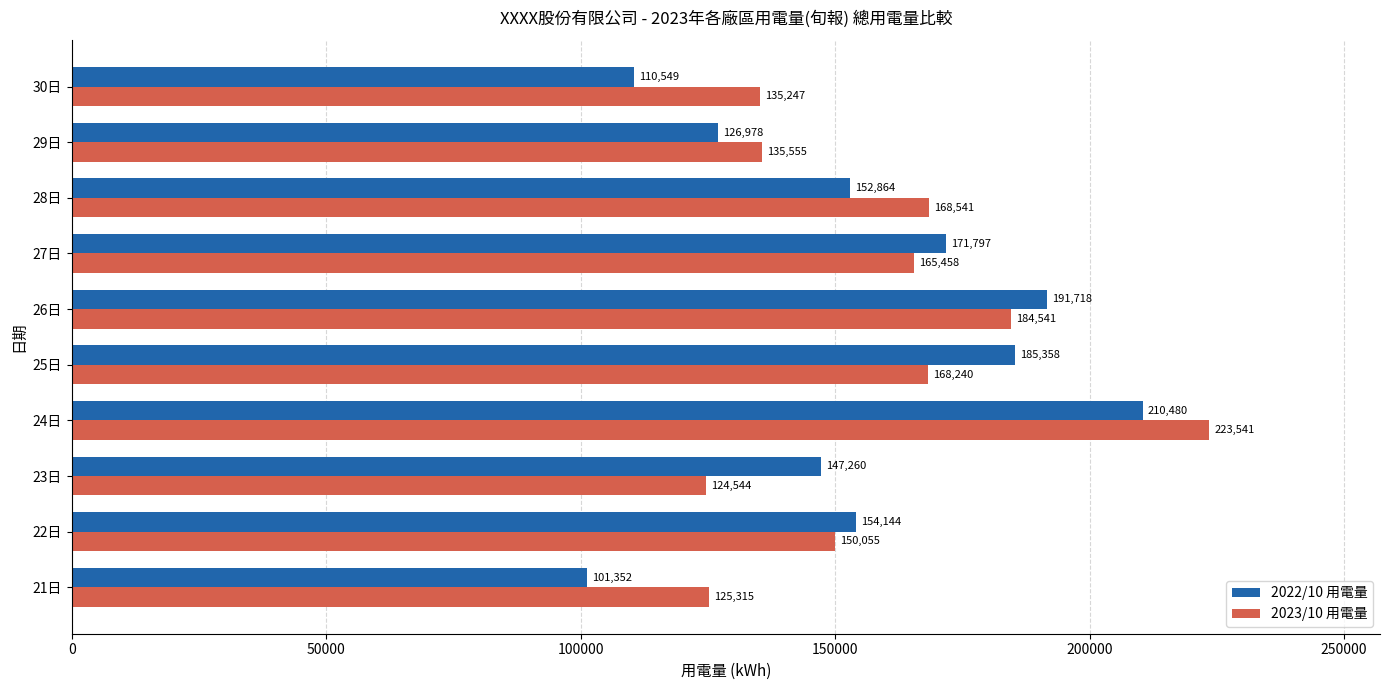

What is the difference between the maximum and second lowest values in the 2023/10 用電量 series?

98226.0